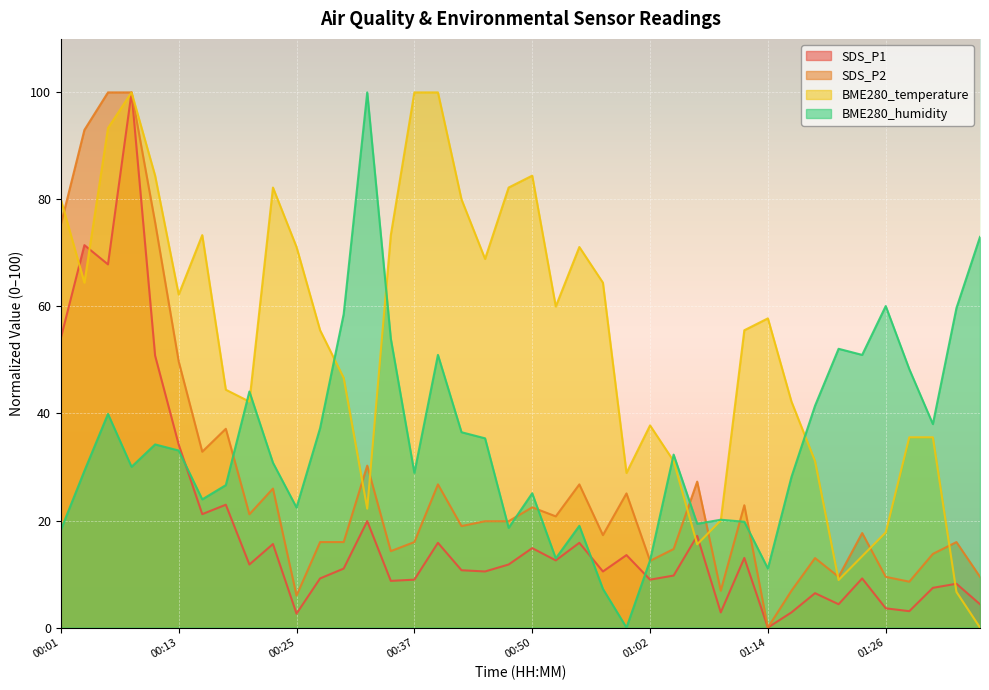

True or false: BME280_humidity has more than 0 points higher than both neighbors.

True